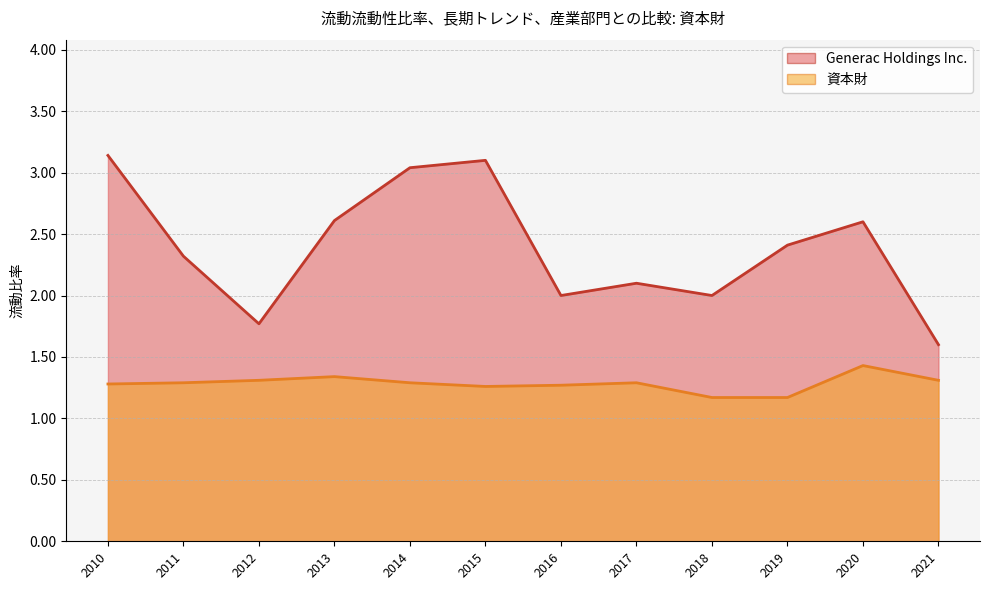

List the labels in order of 資本財 value, largest first.

2020, 2013, 2021, 2012, 2017, 2014, 2011, 2010, 2016, 2015, 2019, 2018